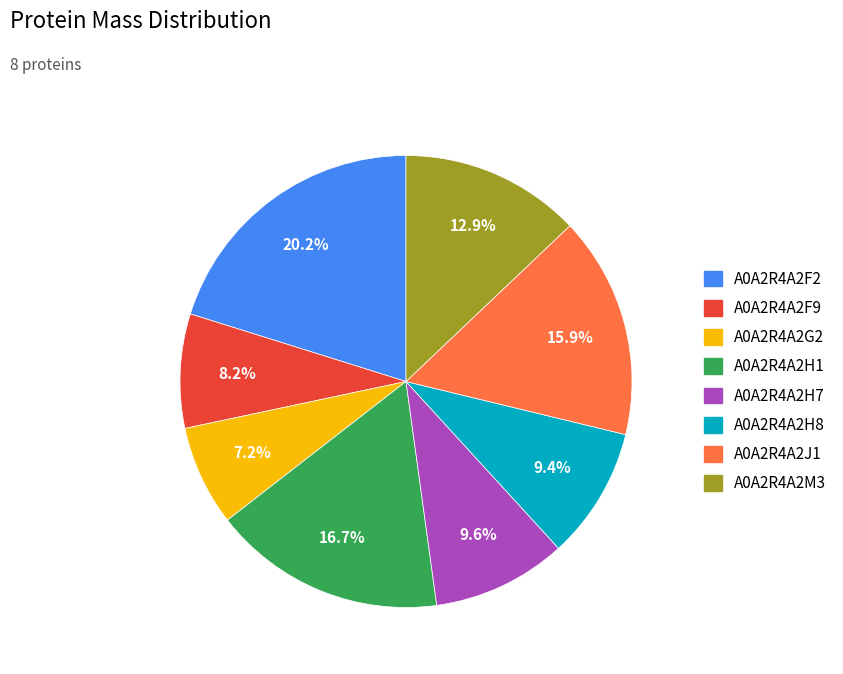

To the nearest percent, what is the combined percentage of A0A2R4A2G2 and A0A2R4A2H1?

24%